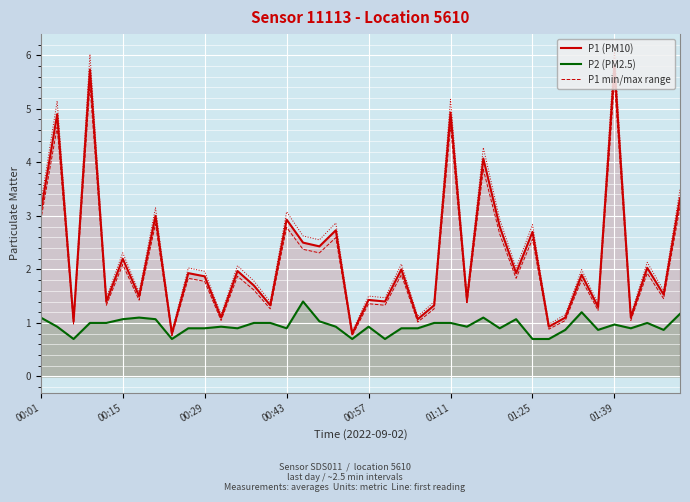

What is the difference between the highest and lowest values at 16?

1.1